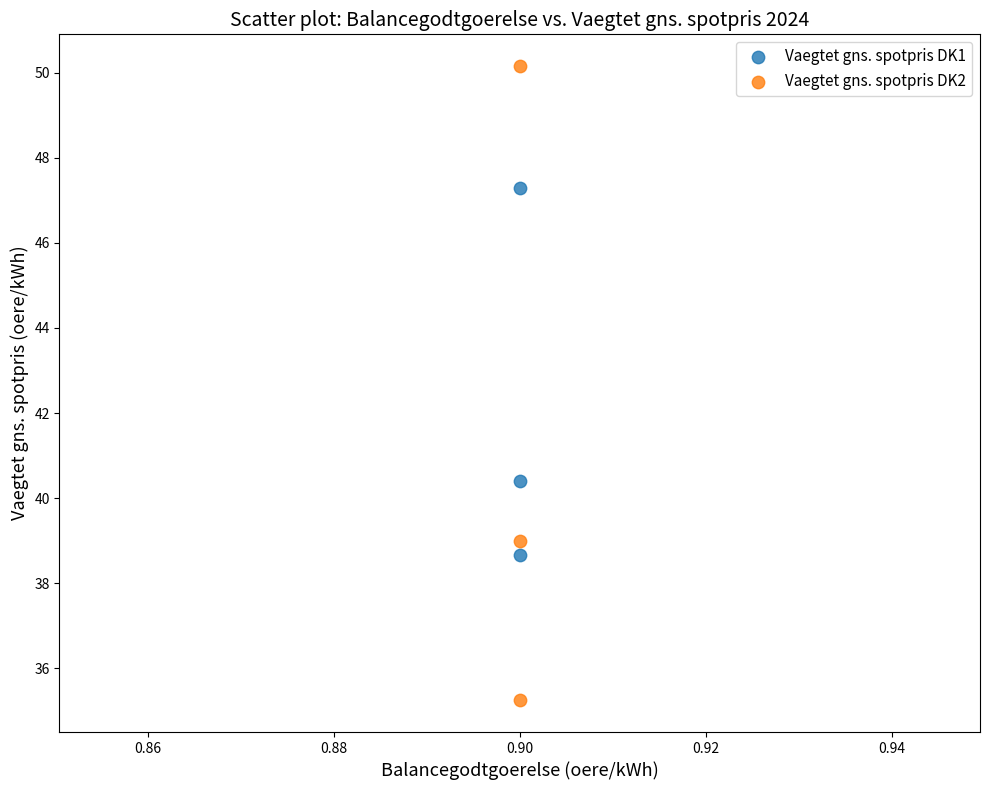

What are all the series names shown in the legend?

Vaegtet gns. spotpris DK1, Vaegtet gns. spotpris DK2